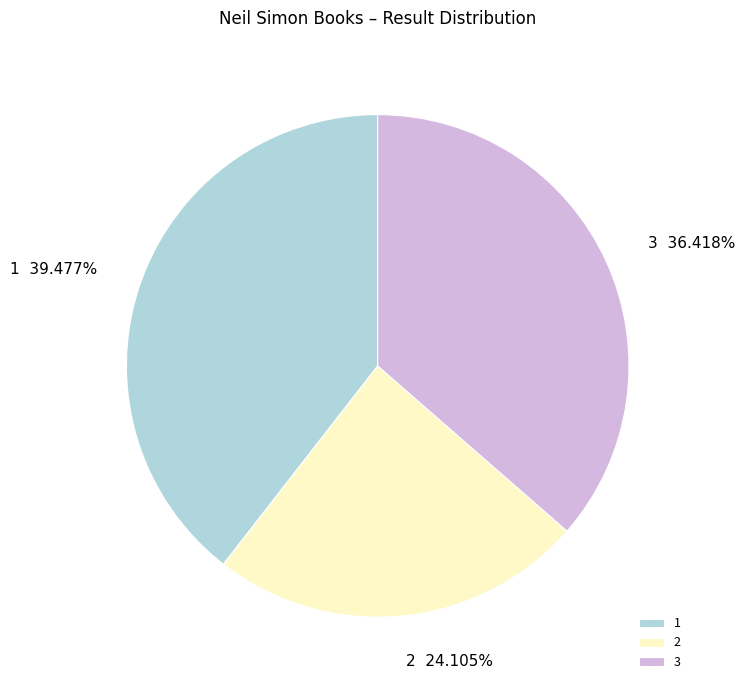

What percentage is the 3 slice, to the nearest percent?

36%